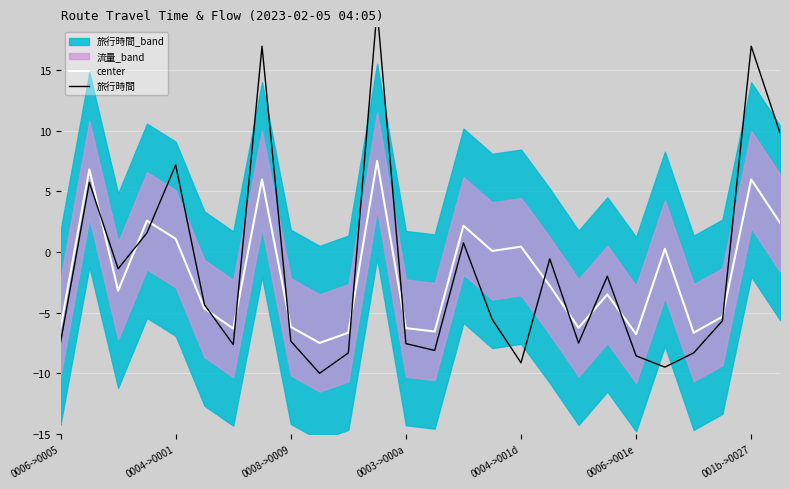

What is the lowest value of the center series?

-7.5